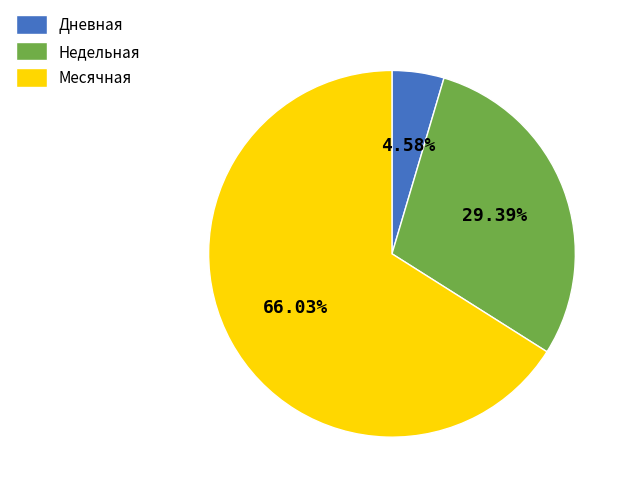

Combined, do Месячная and Недельная account for over 50%?

Yes